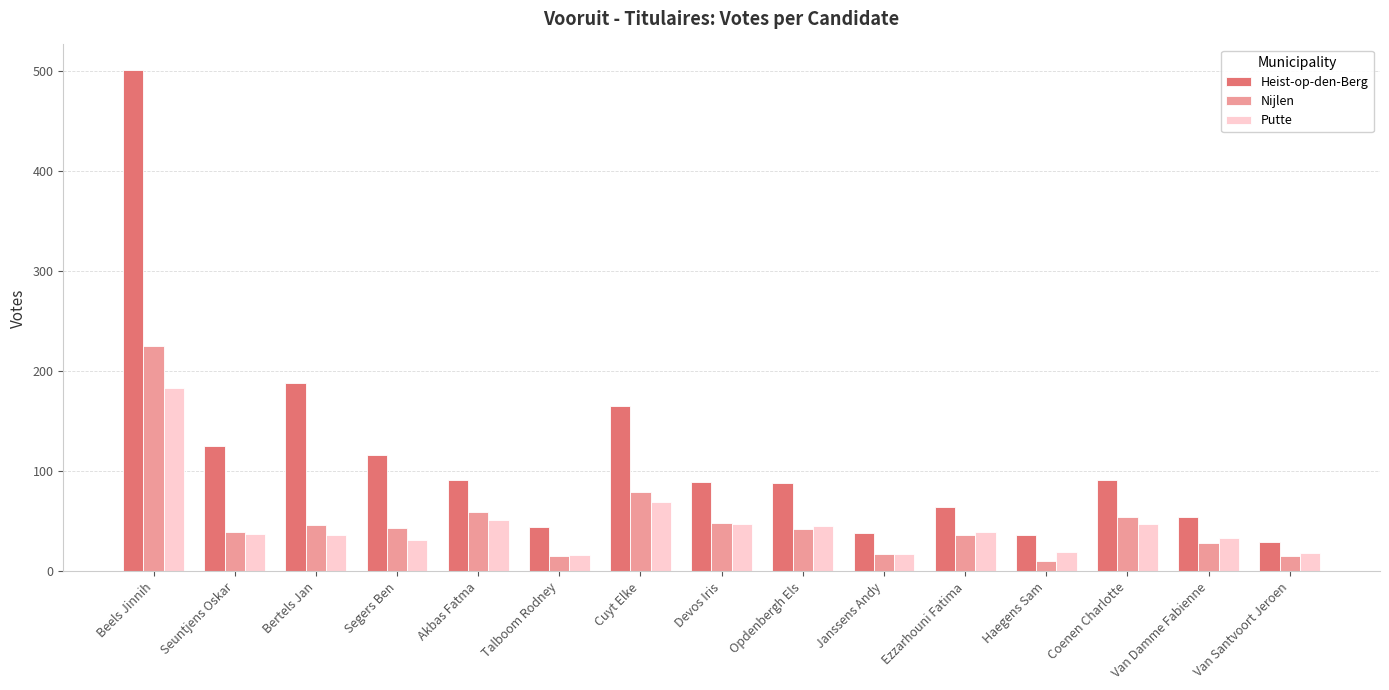

How many bars are there in total?

45